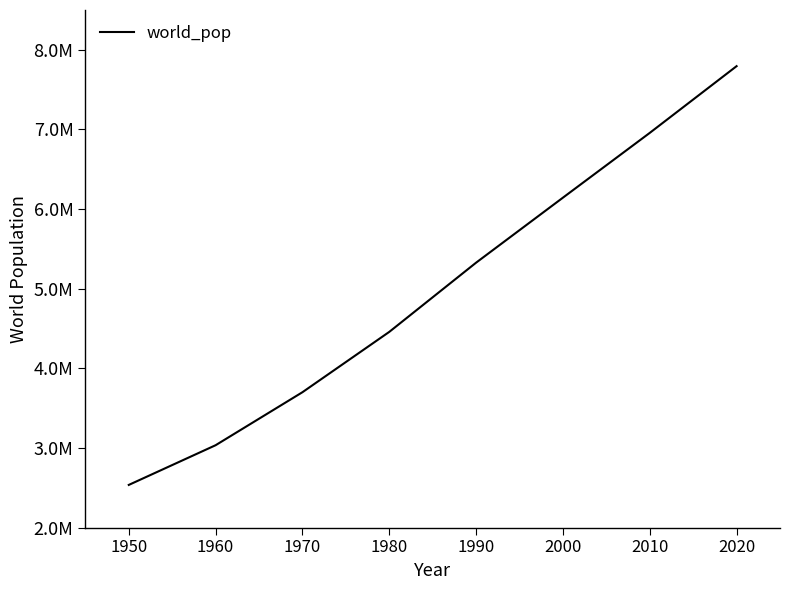

Does the chart display data point markers on the line(s)?

No